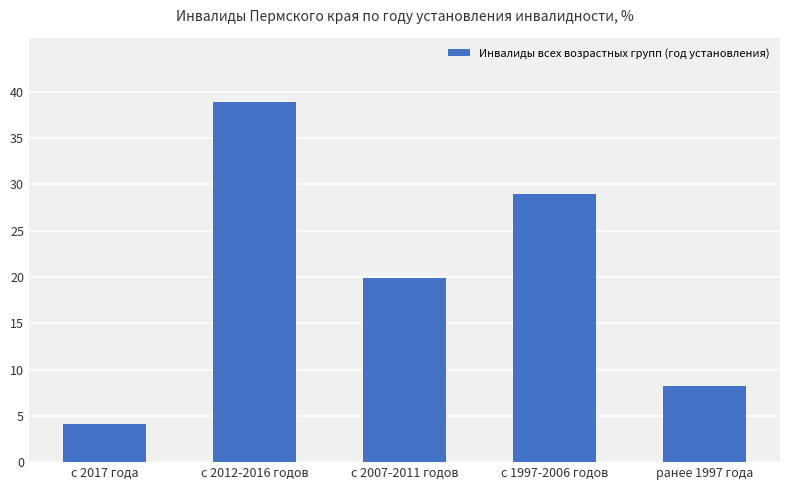

Which label corresponds to the smallest value in the chart?

с 2017 года